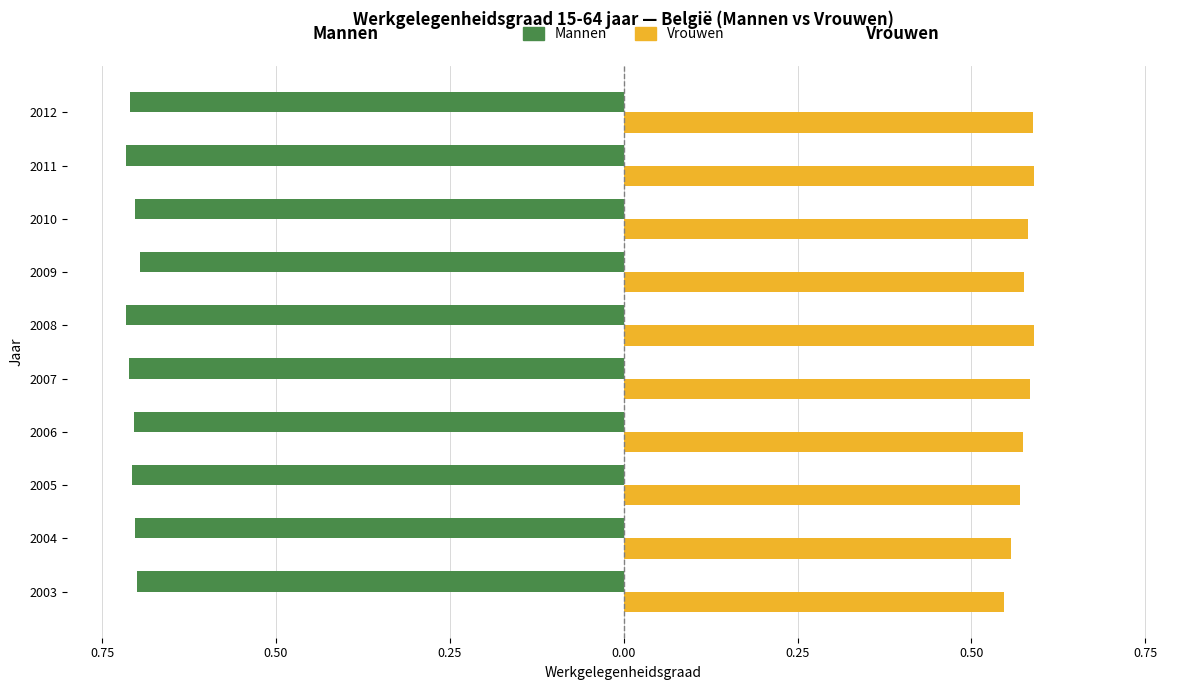

What are all the series names shown in the legend?

Mannen, Vrouwen